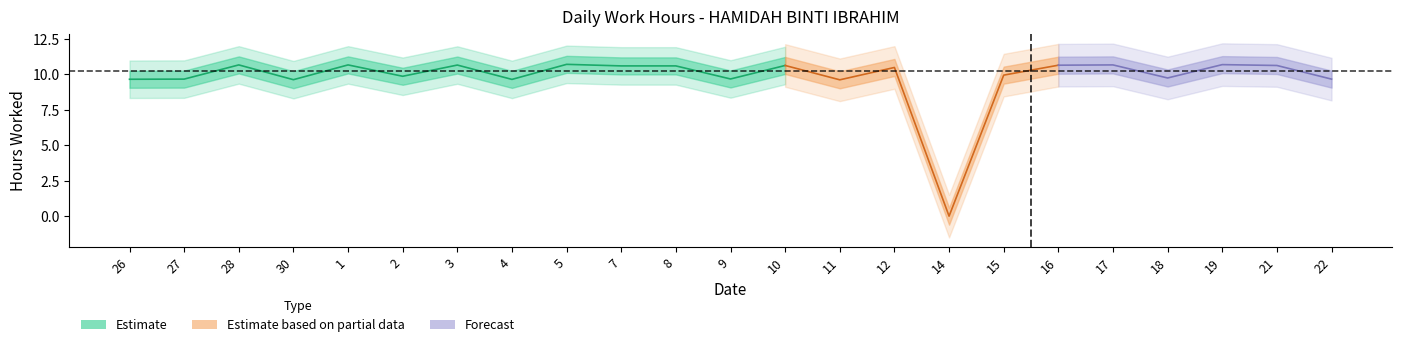

What is the difference between the values at 18 and 1?

0.9